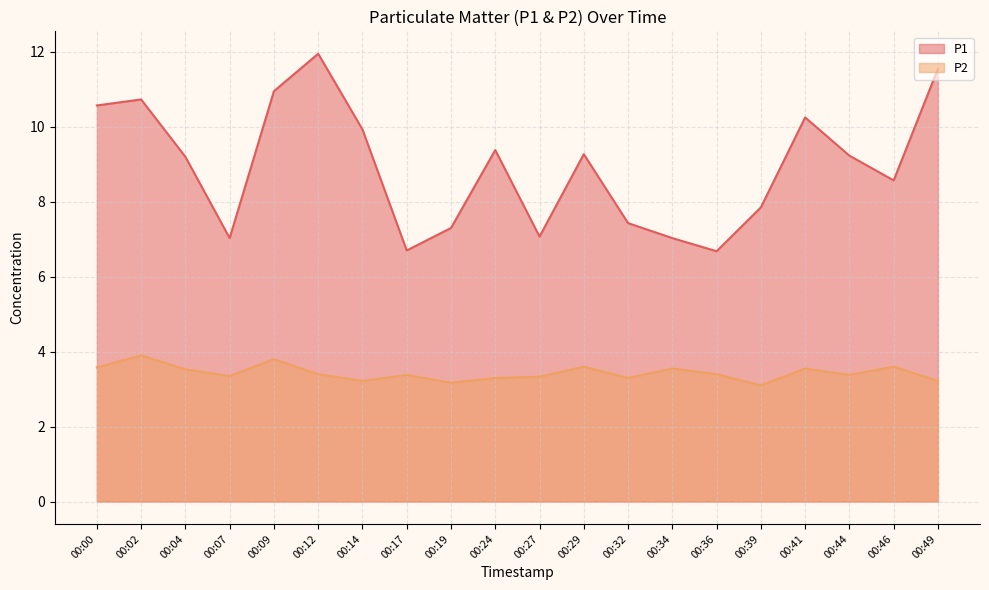

Between 00:46 and 00:34, which is larger?

00:46